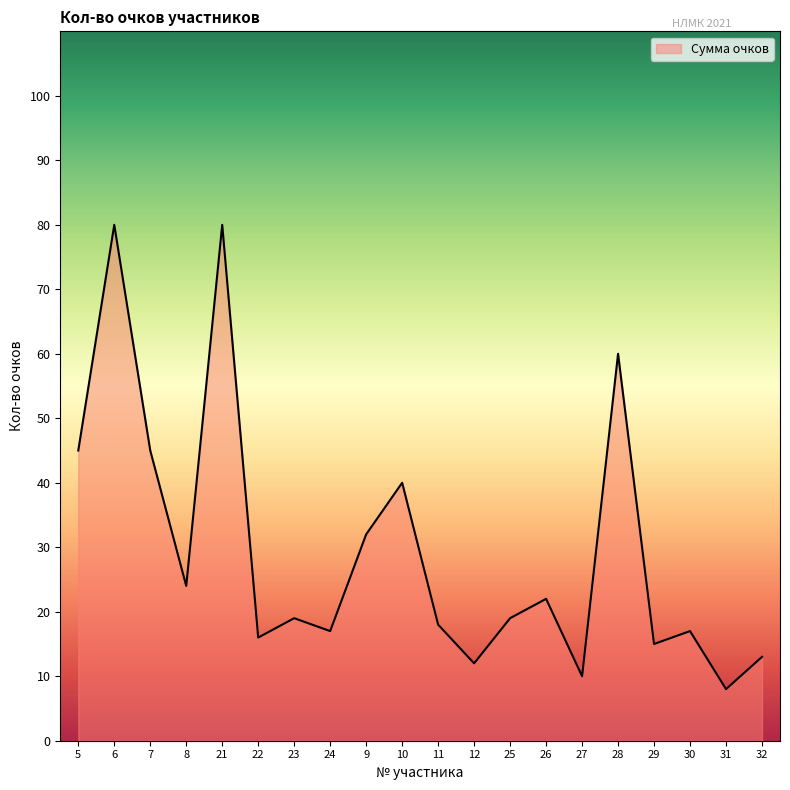

What is the difference between the maximum and minimum values?

72